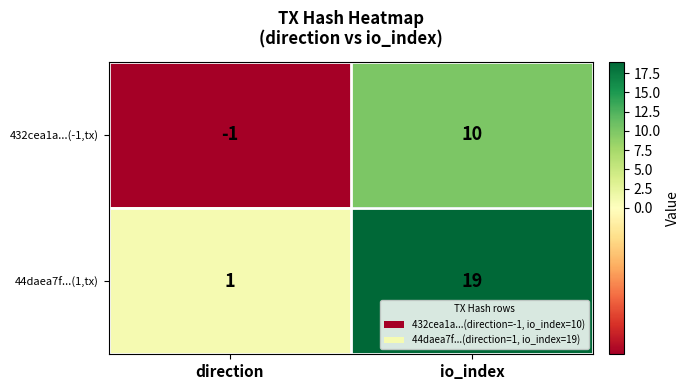

The value of 44daea7f...(1,tx) at direction is 1. True or false?

True